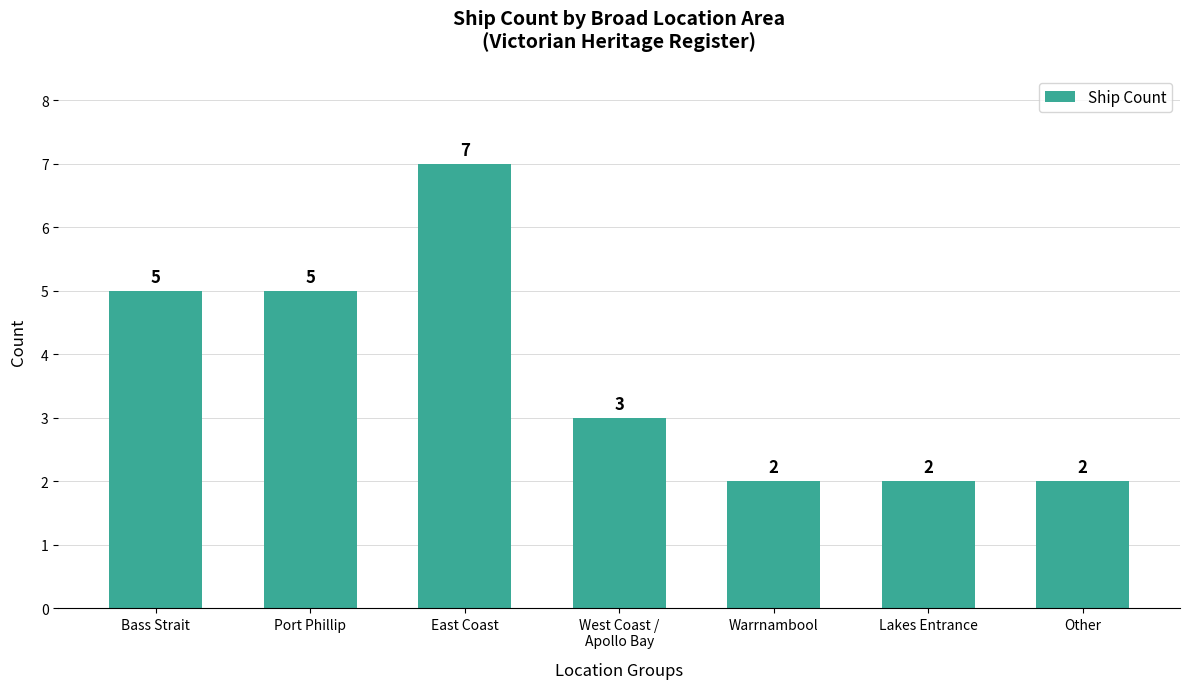

What is the change in value from East Coast to Warrnambool?

-5